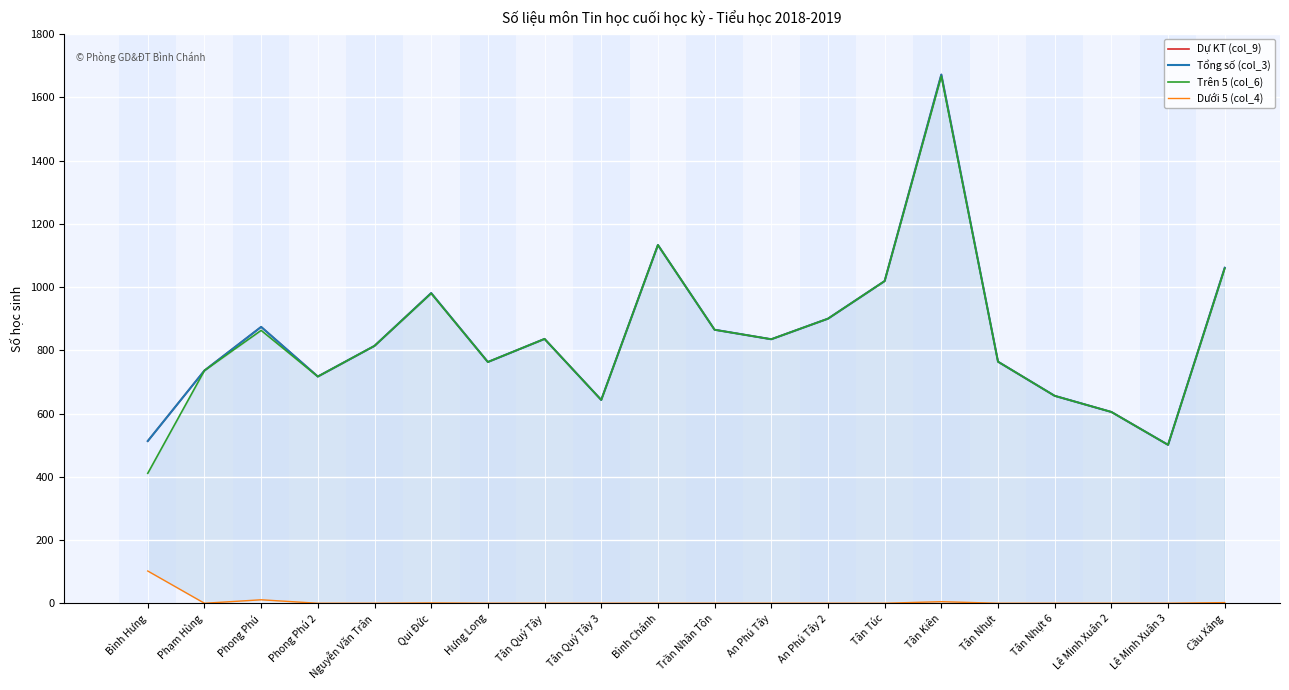

Is the value of Dưới 5 (col_4) at Cầu Xáng greater than the value of Tổng số (col_3) at Lê Minh Xuân 3?

No